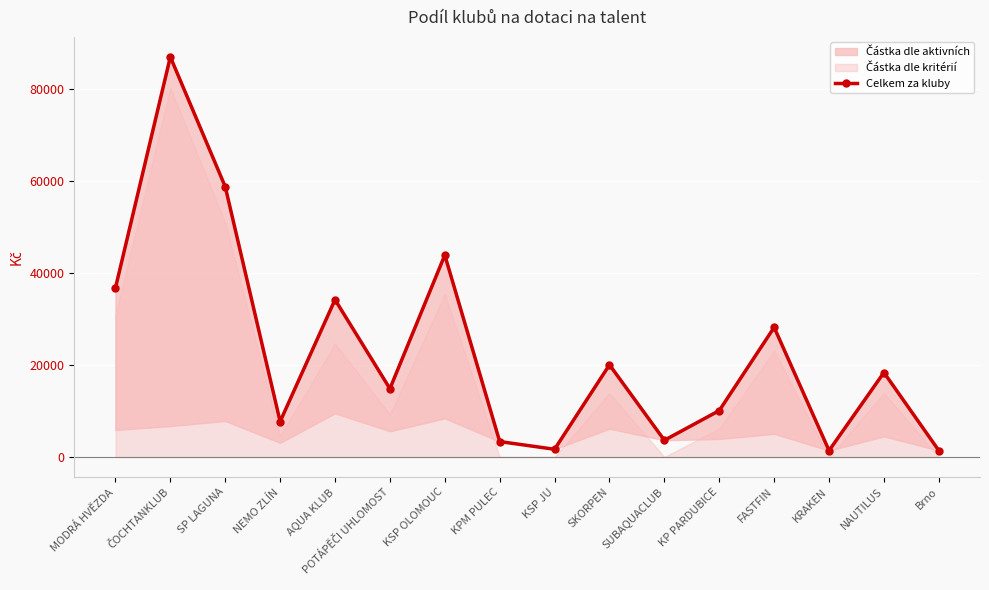

Is it true that the value at ČOCHTANKLUB is 139552.2?

False